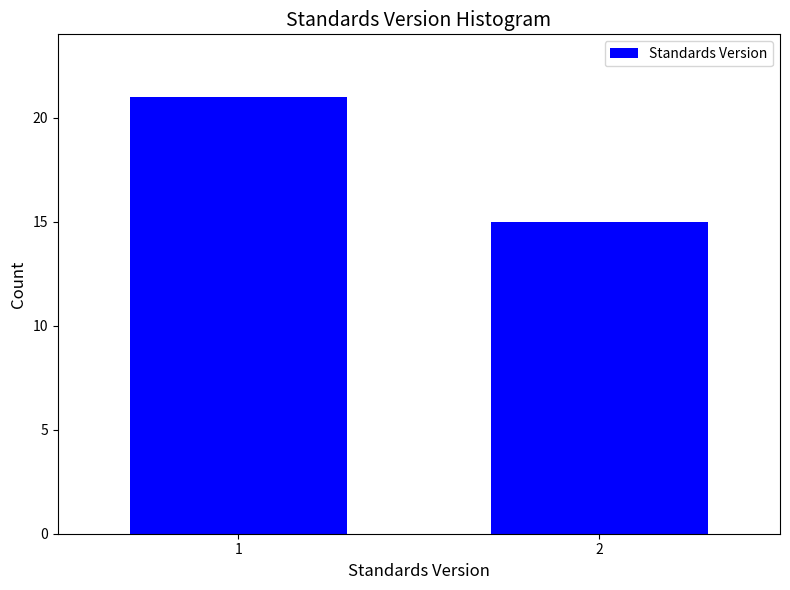

Reading left to right, list all the values displayed in this chart.

1=21	2=15